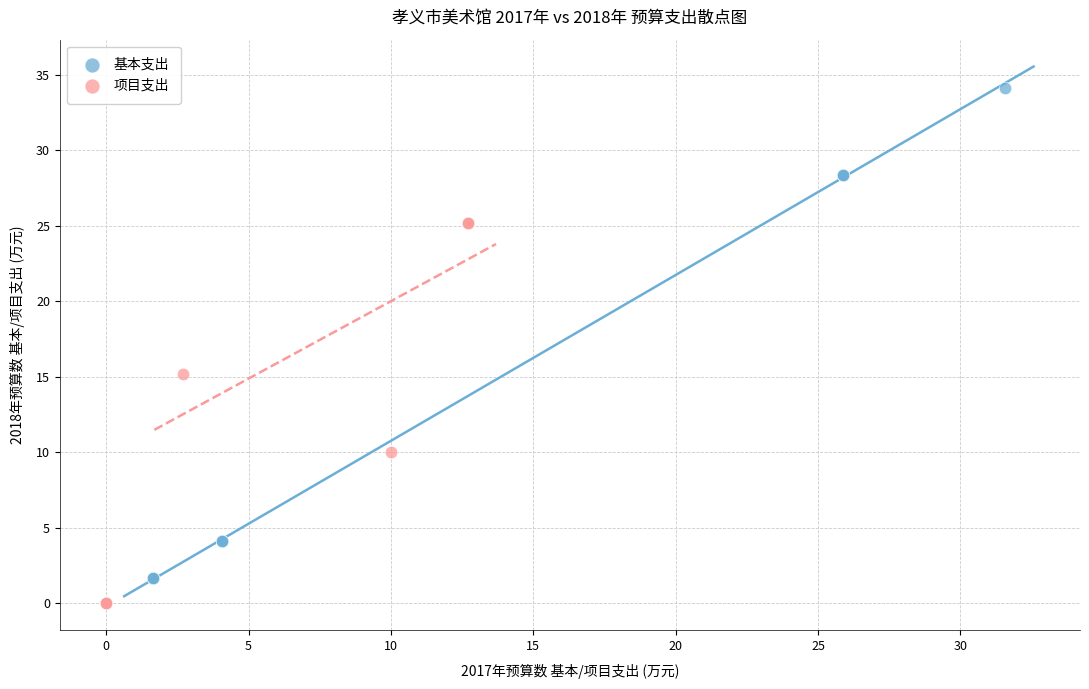

Which series reaches the maximum Y coordinate?

基本支出